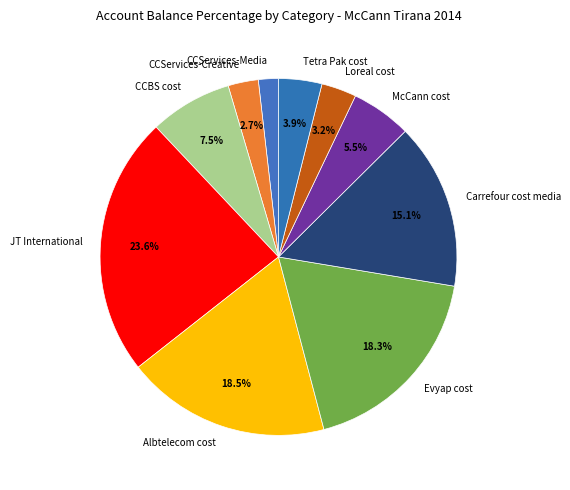

Is there any slice that represents more than half of the pie?

No